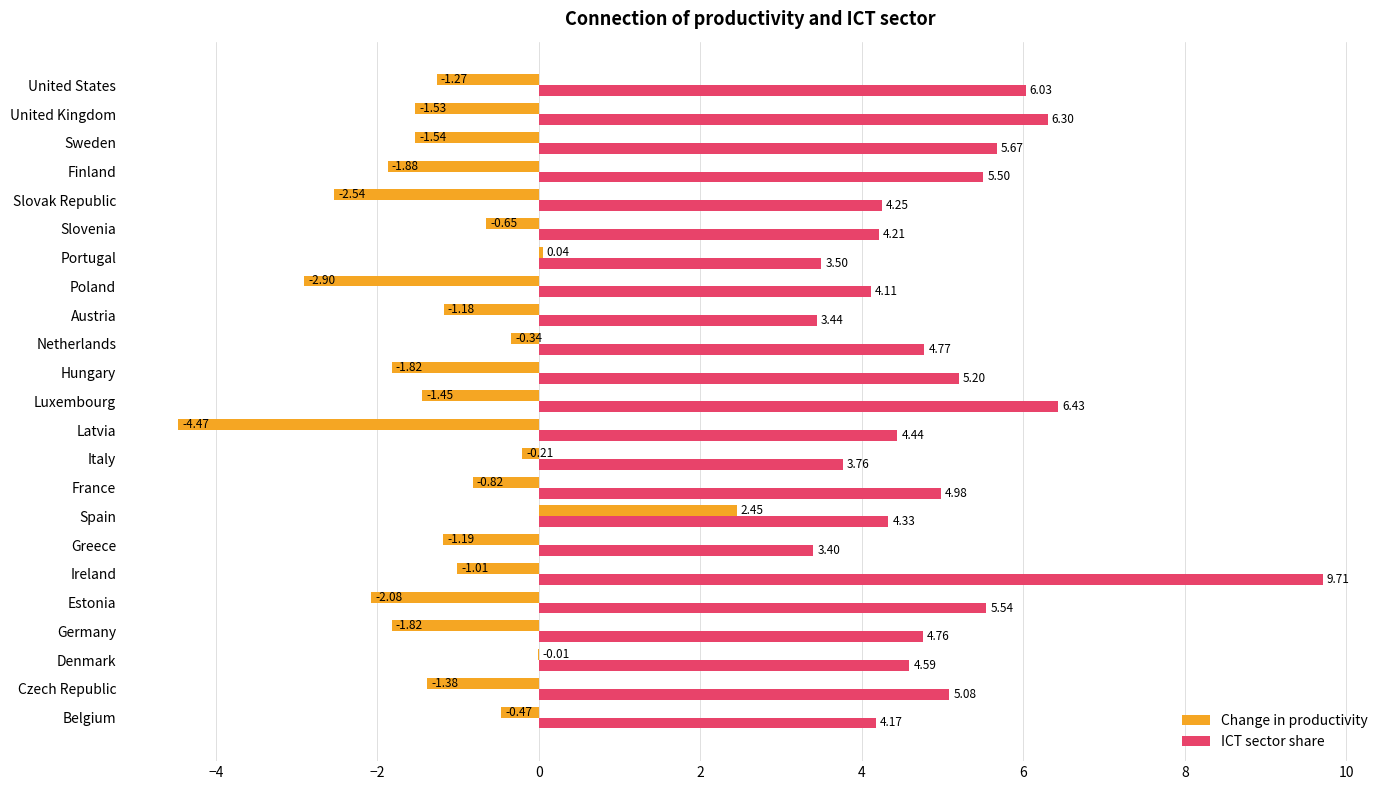

How many values in the Change in productivity series exceed -1?

8